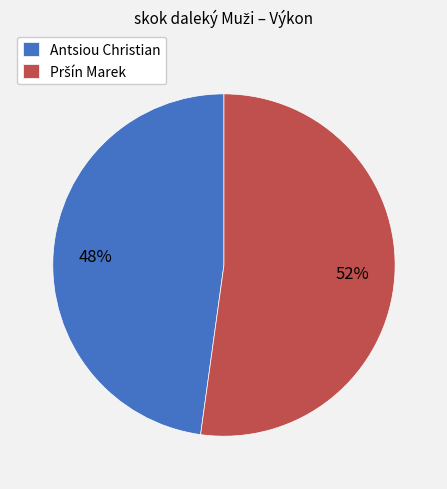

To the nearest percent, what portion does Antsiou Christian represent?

48%